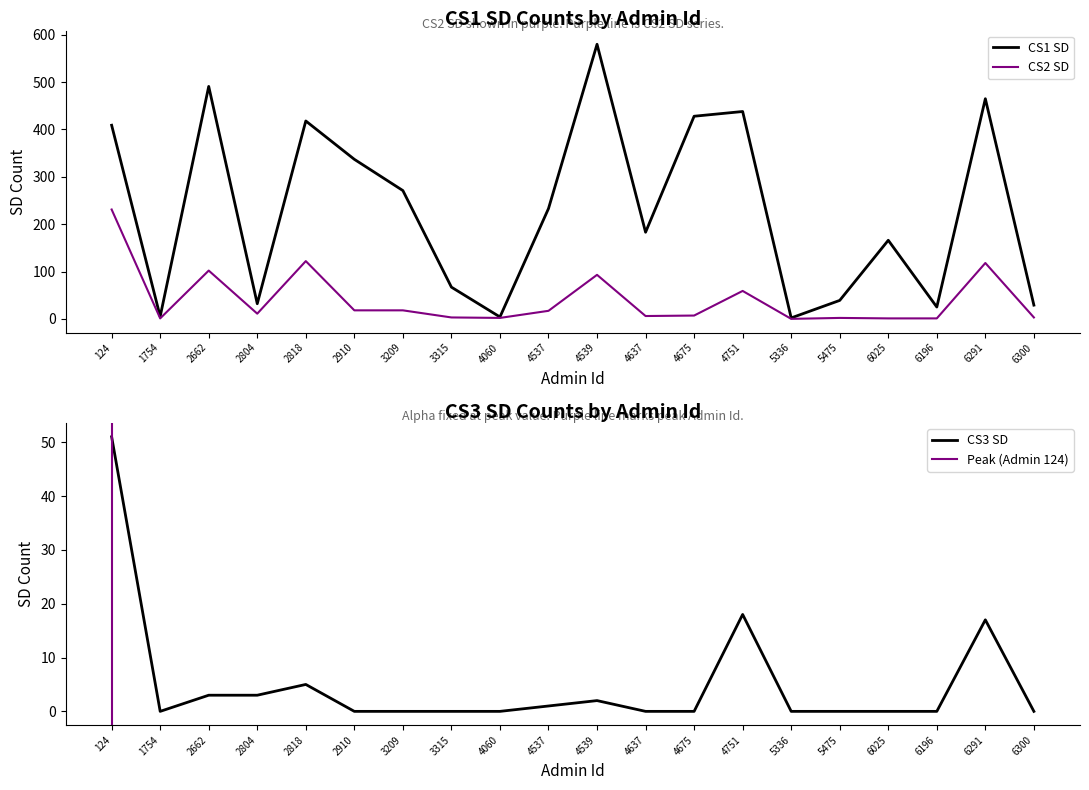

Where is CS3 SD nearest to the value 25?

4751